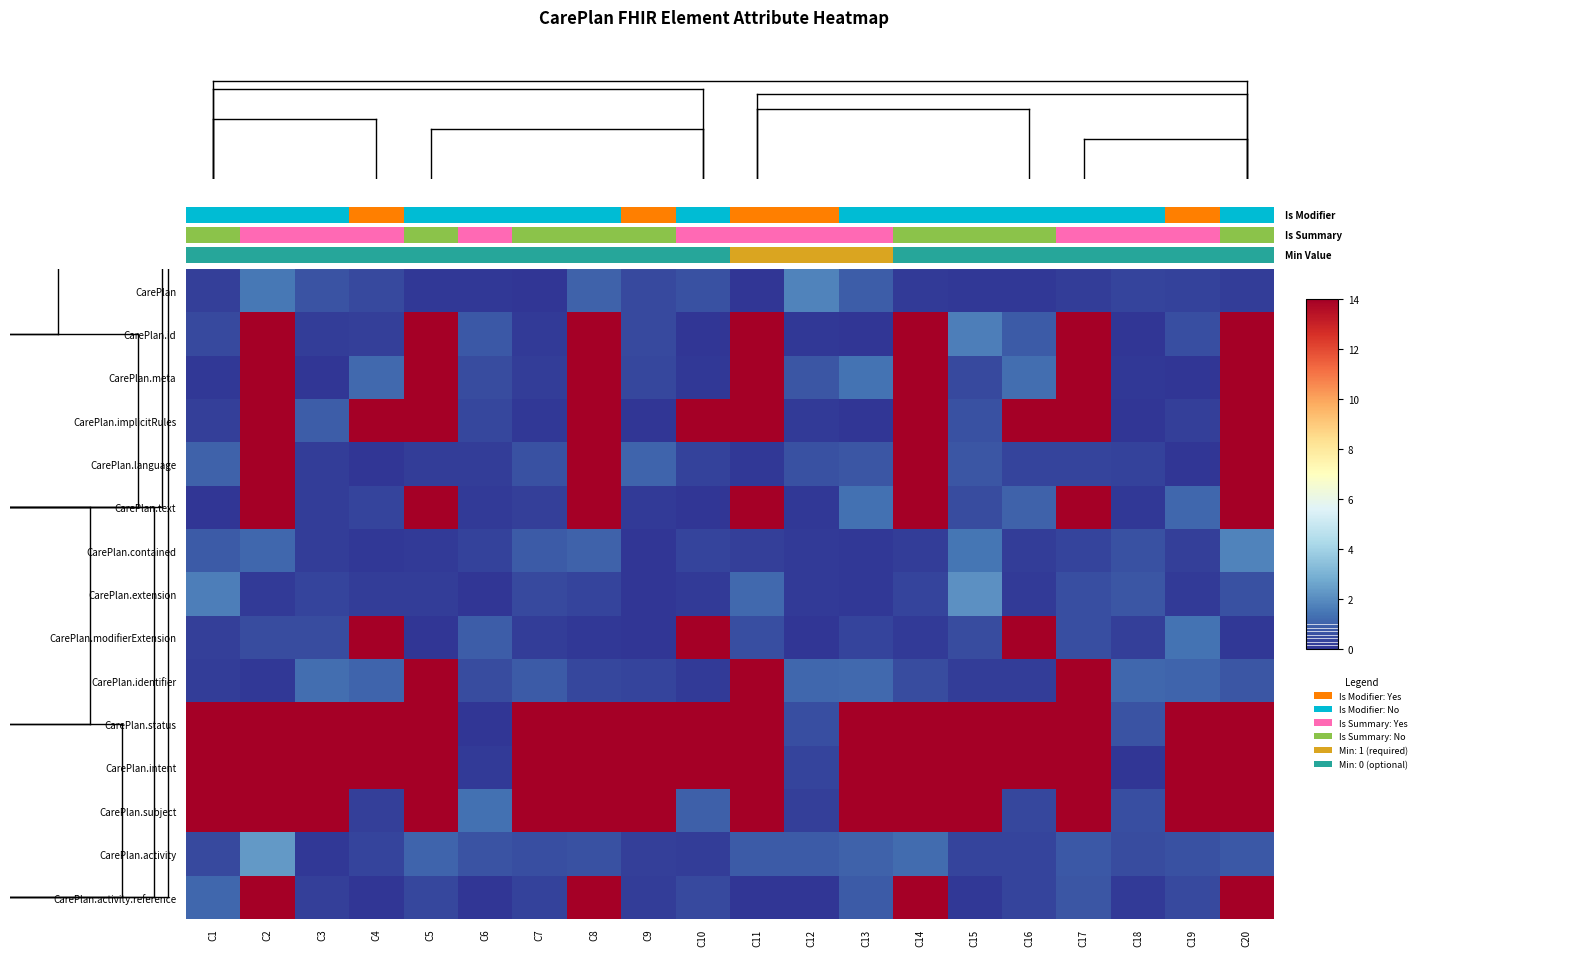

Reading left to right, what are all the values shown in this chart?

CarePlan: C1=0.2	C2=1.5	C3=0.7	C4=0.5	C5=0.1	C6=0.1	C7=0.0	C8=1.0	C9=0.5	C10=0.6	C11=0.0	C12=1.8	C13=0.9	C14=0.1	C15=0.1	C16=0.1	C17=0.2	C18=0.4	C19=0.3	C20=0.2
CarePlan.id: C1=0.5	C2=14.0	C3=0.2	C4=0.2	C5=14.0	C6=0.8	C7=0.1	C8=14.0	C9=0.4	C10=0.0	C11=14.0	C12=0.1	C13=0.0	C14=14.0	C15=1.7	C16=0.8	C17=14.0	C18=0.1	C19=0.6	C20=14.0
CarePlan.meta: C1=0.1	C2=14.0	C3=0.0	C4=1.2	C5=14.0	C6=0.5	C7=0.2	C8=14.0	C9=0.4	C10=0.1	C11=14.0	C12=0.7	C13=1.4	C14=14.0	C15=0.5	C16=1.3	C17=14.0	C18=0.1	C19=0.0	C20=14.0
CarePlan.implicitRules: C1=0.2	C2=14.0	C3=0.9	C4=14.0	C5=14.0	C6=0.4	C7=0.1	C8=14.0	C9=0.0	C10=14.0	C11=14.0	C12=0.1	C13=0.0	C14=14.0	C15=0.6	C16=14.0	C17=14.0	C18=0.0	C19=0.2	C20=14.0
CarePlan.language: C1=1.0	C2=14.0	C3=0.2	C4=0.0	C5=0.2	C6=0.2	C7=0.7	C8=14.0	C9=1.1	C10=0.3	C11=0.1	C12=0.6	C13=0.7	C14=14.0	C15=0.7	C16=0.3	C17=0.4	C18=0.3	C19=0.0	C20=14.0
CarePlan.text: C1=0.0	C2=14.0	C3=0.2	C4=0.4	C5=14.0	C6=0.1	C7=0.3	C8=14.0	C9=0.1	C10=0.0	C11=14.0	C12=0.1	C13=1.3	C14=14.0	C15=0.5	C16=1.0	C17=14.0	C18=0.1	C19=1.1	C20=14.0
CarePlan.contained: C1=0.8	C2=1.1	C3=0.2	C4=0.1	C5=0.1	C6=0.3	C7=0.9	C8=1.0	C9=0.0	C10=0.4	C11=0.3	C12=0.1	C13=0.1	C14=0.2	C15=1.4	C16=0.2	C17=0.4	C18=0.6	C19=0.2	C20=1.8
CarePlan.extension: C1=1.6	C2=0.1	C3=0.3	C4=0.2	C5=0.2	C6=0.0	C7=0.5	C8=0.3	C9=0.0	C10=0.2	C11=1.2	C12=0.1	C13=0.1	C14=0.3	C15=2.1	C16=0.1	C17=0.6	C18=0.7	C19=0.1	C20=0.7
CarePlan.modifierExtension: C1=0.2	C2=0.5	C3=0.5	C4=14.0	C5=0.0	C6=0.9	C7=0.2	C8=0.1	C9=0.0	C10=14.0	C11=0.6	C12=0.0	C13=0.4	C14=0.1	C15=0.5	C16=14.0	C17=0.6	C18=0.2	C19=1.4	C20=0.1
CarePlan.identifier: C1=0.2	C2=0.1	C3=1.3	C4=1.0	C5=14.0	C6=0.5	C7=0.8	C8=0.4	C9=0.4	C10=0.1	C11=14.0	C12=1.1	C13=1.2	C14=0.5	C15=0.2	C16=0.2	C17=14.0	C18=1.1	C19=1.1	C20=0.8
CarePlan.status: C1=14.0	C2=14.0	C3=14.0	C4=14.0	C5=14.0	C6=0.0	C7=14.0	C8=14.0	C9=14.0	C10=14.0	C11=14.0	C12=0.6	C13=14.0	C14=14.0	C15=14.0	C16=14.0	C17=14.0	C18=0.7	C19=14.0	C20=14.0
CarePlan.intent: C1=14.0	C2=14.0	C3=14.0	C4=14.0	C5=14.0	C6=0.1	C7=14.0	C8=14.0	C9=14.0	C10=14.0	C11=14.0	C12=0.3	C13=14.0	C14=14.0	C15=14.0	C16=14.0	C17=14.0	C18=0.0	C19=14.0	C20=14.0
CarePlan.subject: C1=14.0	C2=14.0	C3=14.0	C4=0.2	C5=14.0	C6=1.3	C7=14.0	C8=14.0	C9=14.0	C10=1.0	C11=14.0	C12=0.2	C13=14.0	C14=14.0	C15=14.0	C16=0.4	C17=14.0	C18=0.6	C19=14.0	C20=14.0
CarePlan.activity: C1=0.5	C2=2.3	C3=0.1	C4=0.4	C5=1.0	C6=0.7	C7=0.6	C8=0.6	C9=0.2	C10=0.2	C11=0.8	C12=0.8	C13=1.0	C14=1.2	C15=0.4	C16=0.3	C17=0.8	C18=0.5	C19=0.6	C20=0.8
CarePlan.activity.reference: C1=1.1	C2=14.0	C3=0.2	C4=0.0	C5=0.4	C6=0.0	C7=0.3	C8=14.0	C9=0.2	C10=0.4	C11=0.0	C12=0.0	C13=0.9	C14=14.0	C15=0.1	C16=0.4	C17=0.7	C18=0.1	C19=0.5	C20=14.0